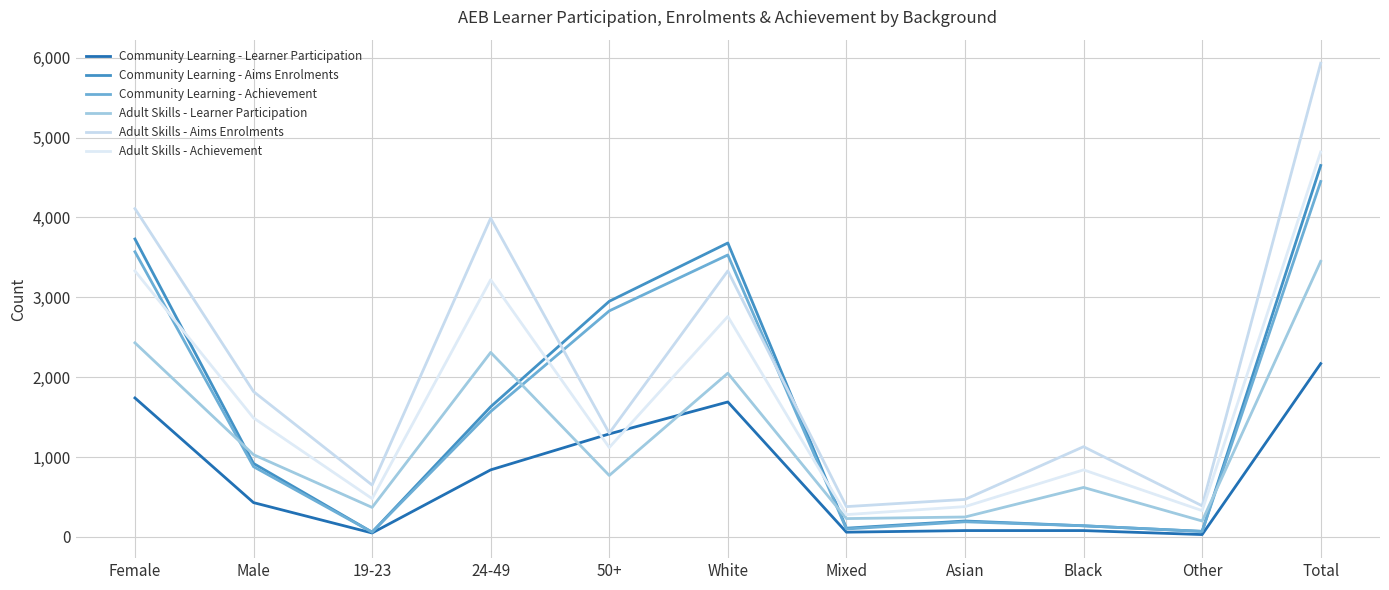

How many lines are shown in the chart?

6